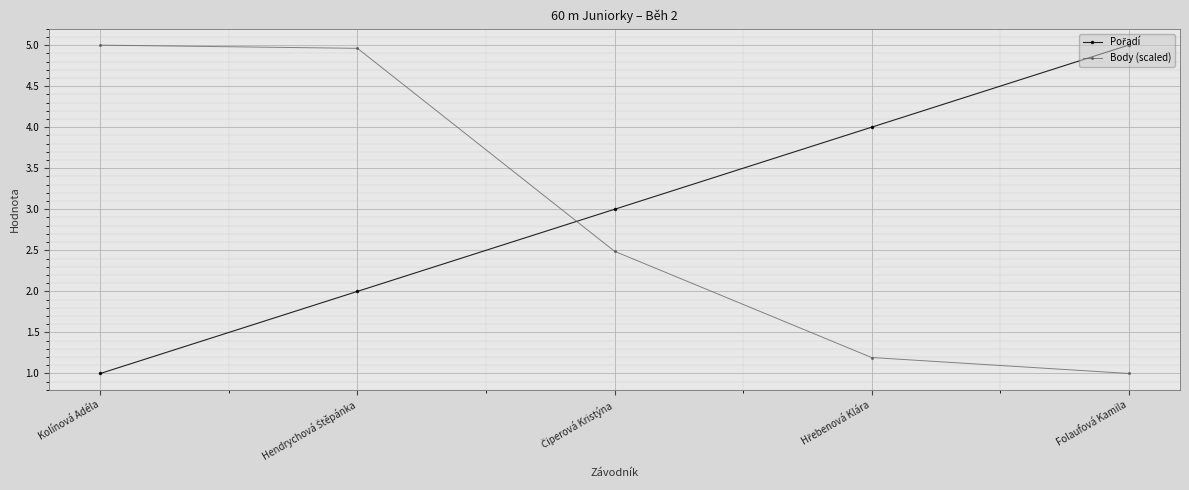

What is the difference between the second highest and second lowest values in the Body (scaled) series?

3.8